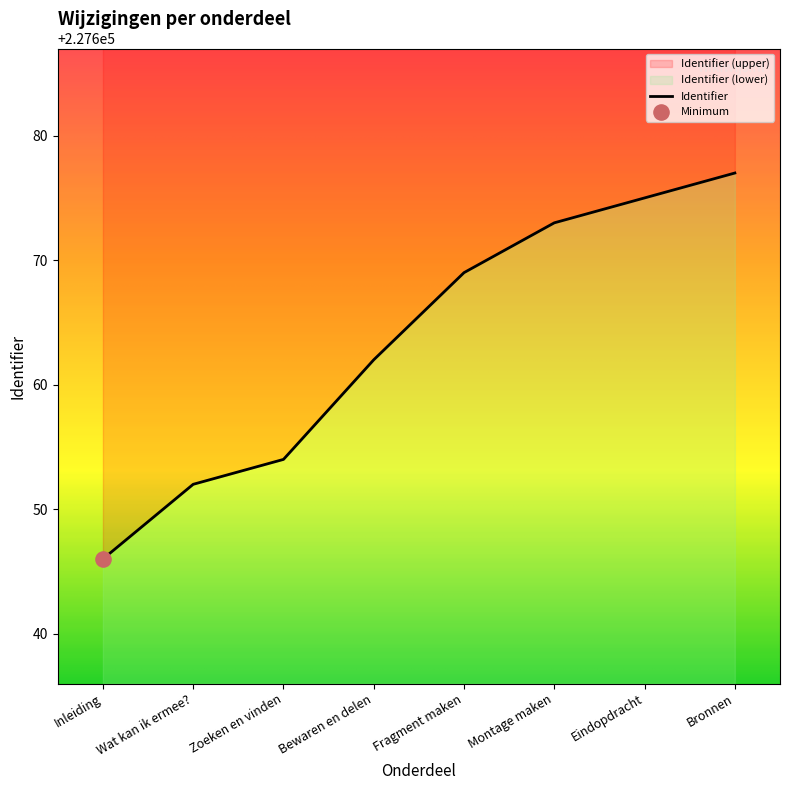

Approximately how many times larger is the value at Montage maken compared to Bewaren en delen?

1.0